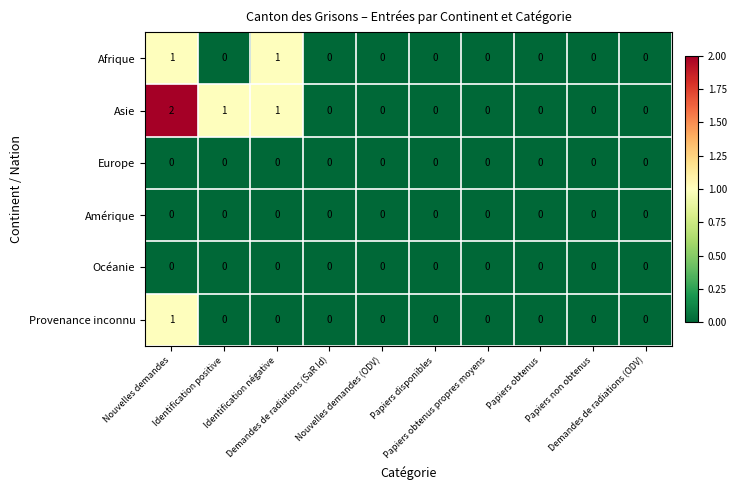

Which series has the largest total across all categories?

Asie